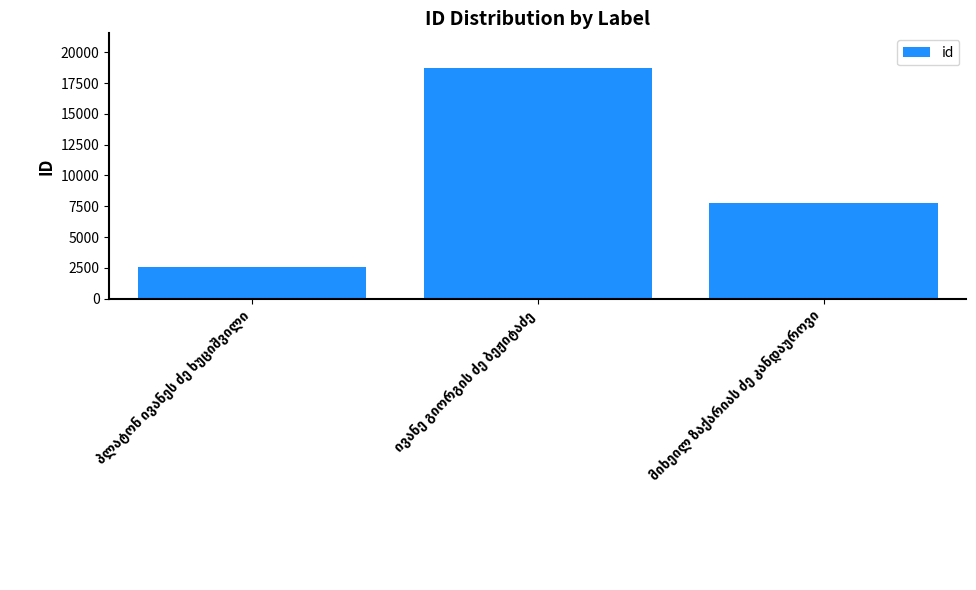

How many series are shown in this chart?

1